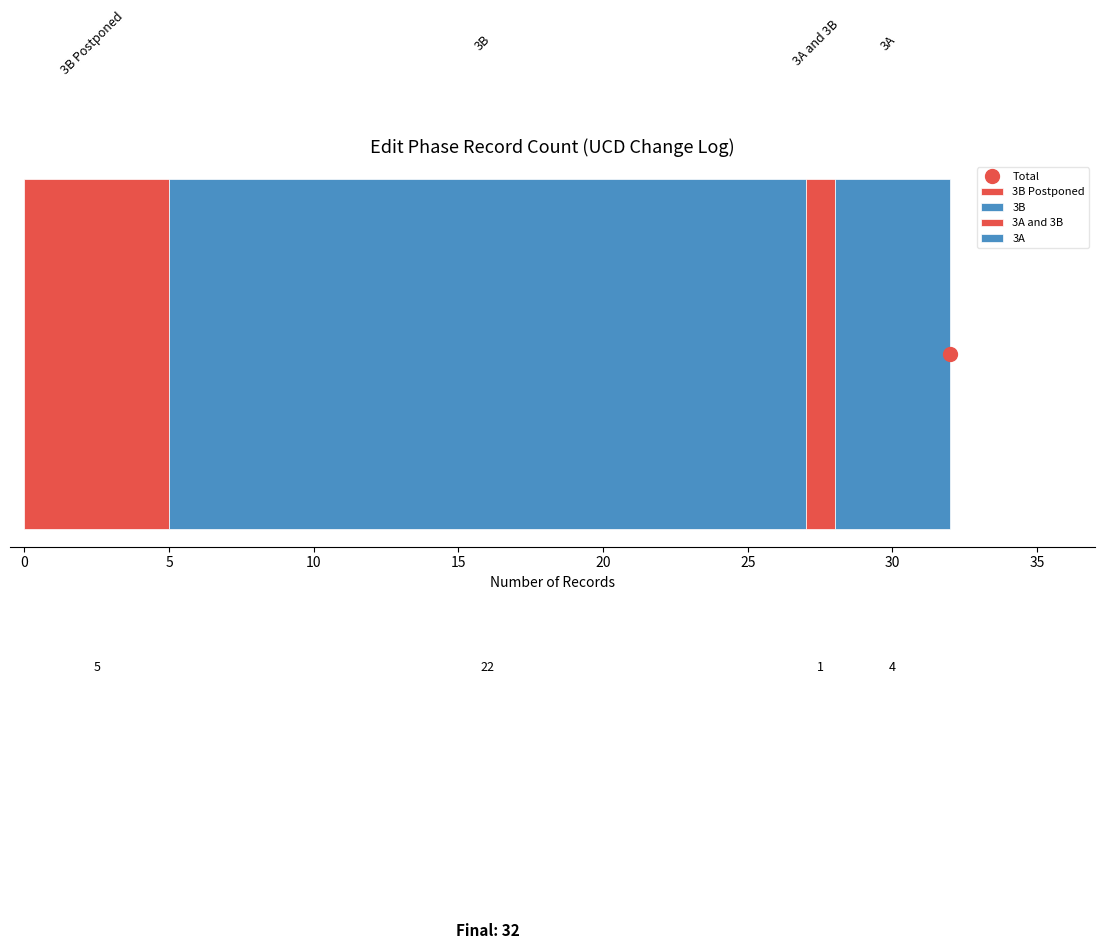

Count the number of data series in this chart.

4